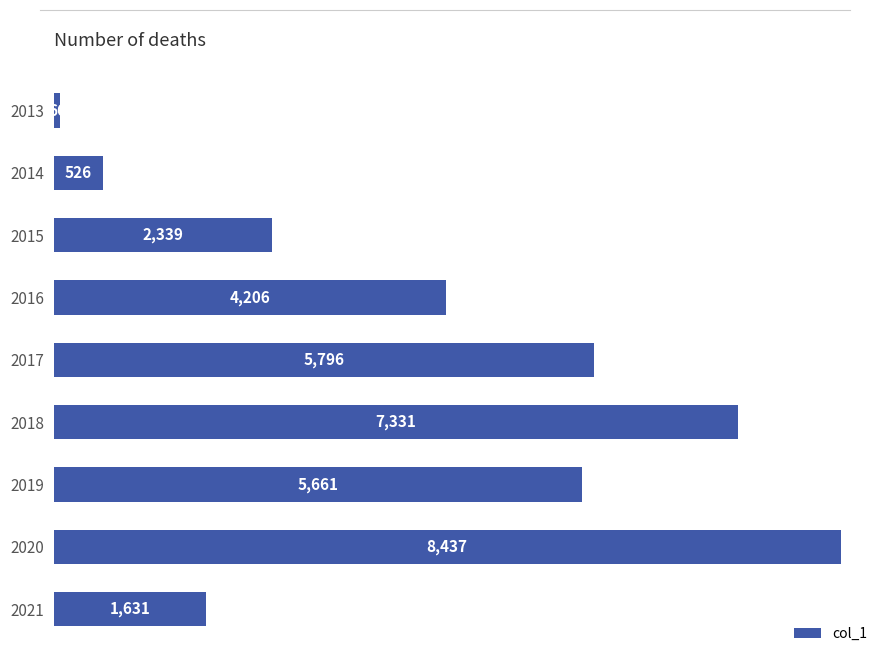

List the labels in order of value, largest first.

2020, 2018, 2017, 2019, 2016, 2015, 2021, 2014, 2013